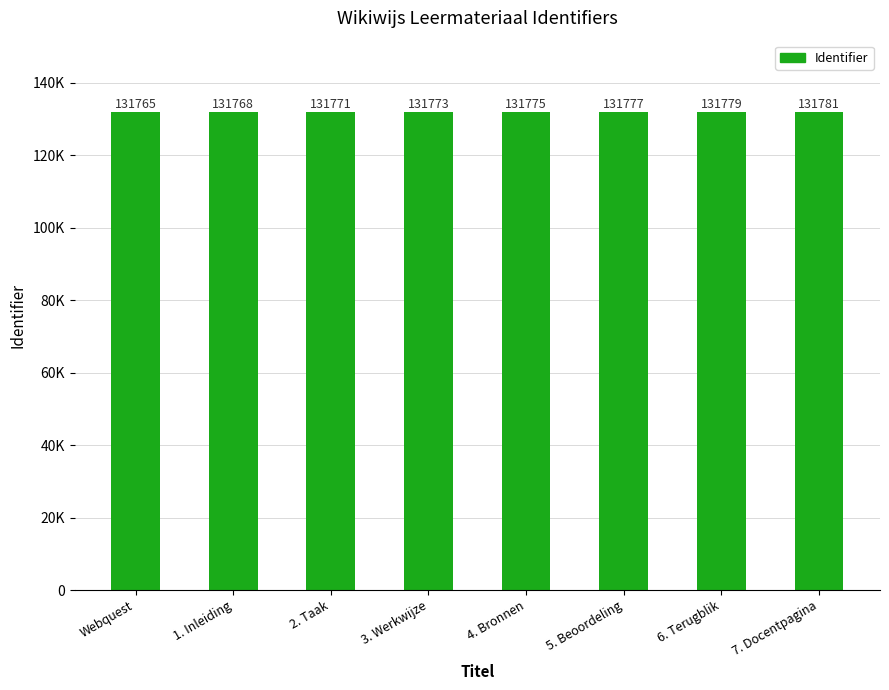

What is the average value?

131774